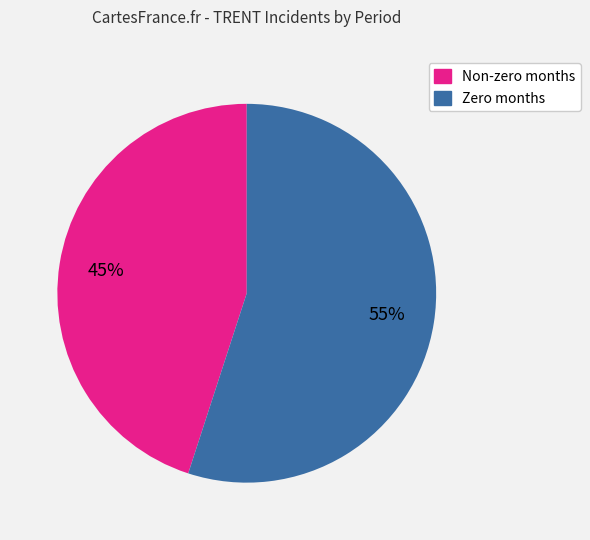

How many slices are in this pie chart?

2